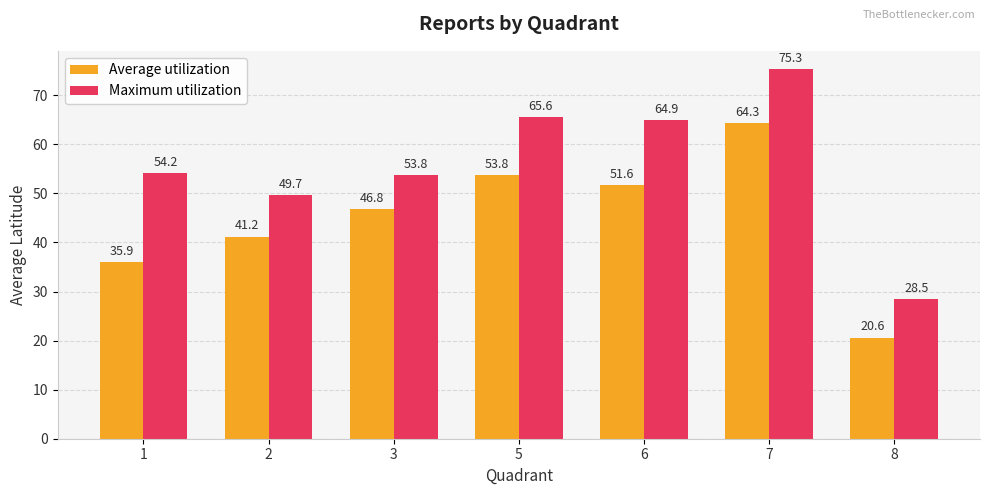

The value of Maximum utilization at 5 is 35.3. True or false?

False